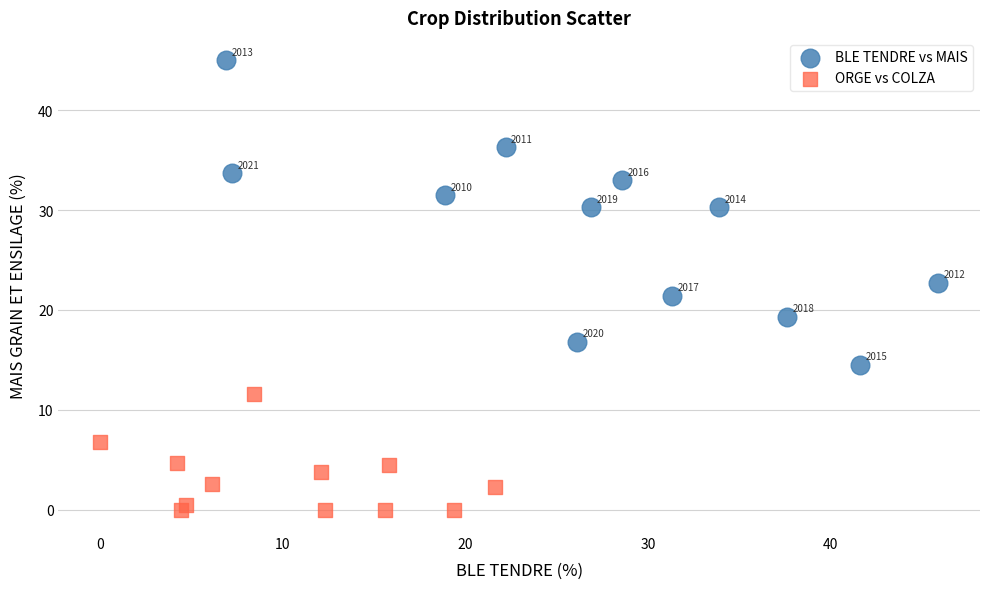

Which series has the largest Y range (max minus min)?

BLE TENDRE vs MAIS